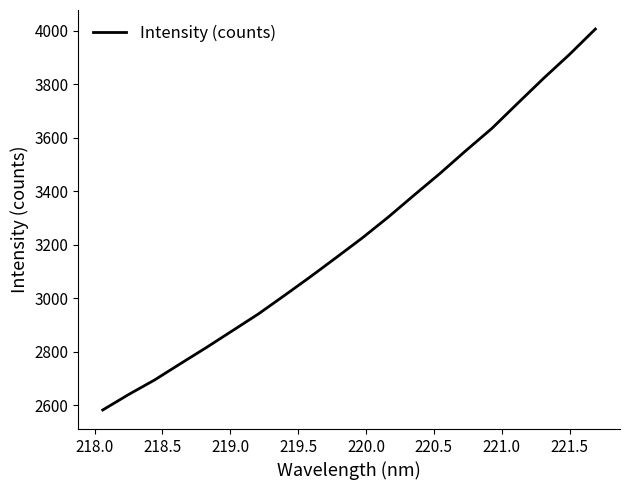

What is the smallest value displayed?

2582.9